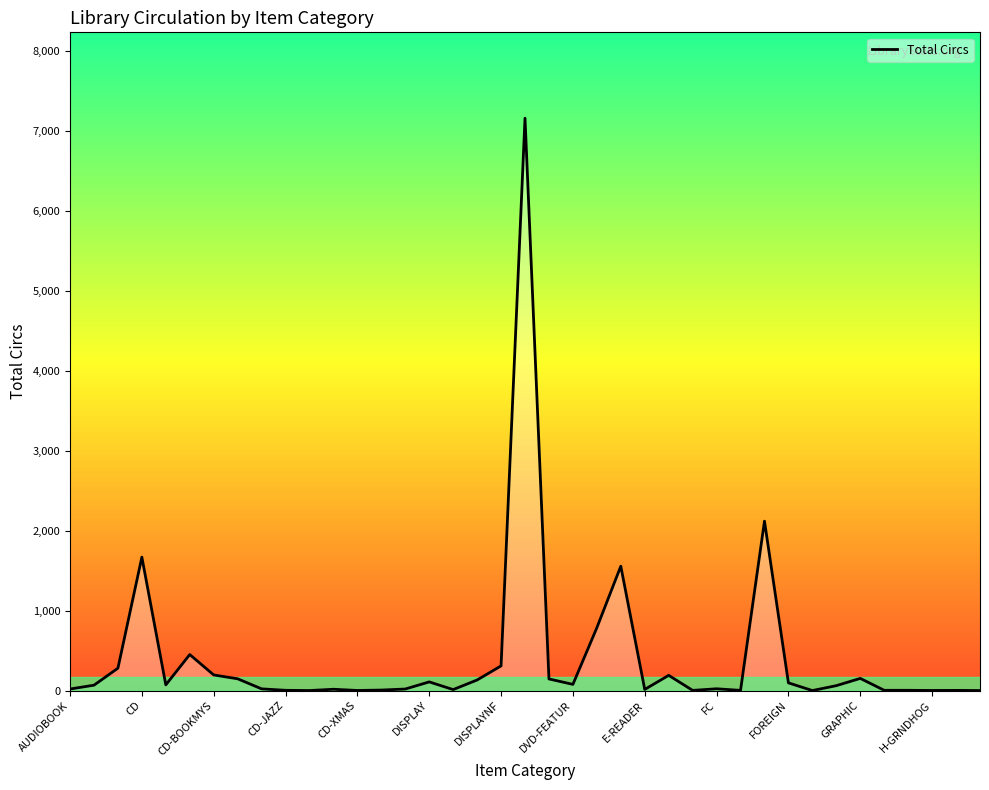

What is the greatest value displayed?

7158